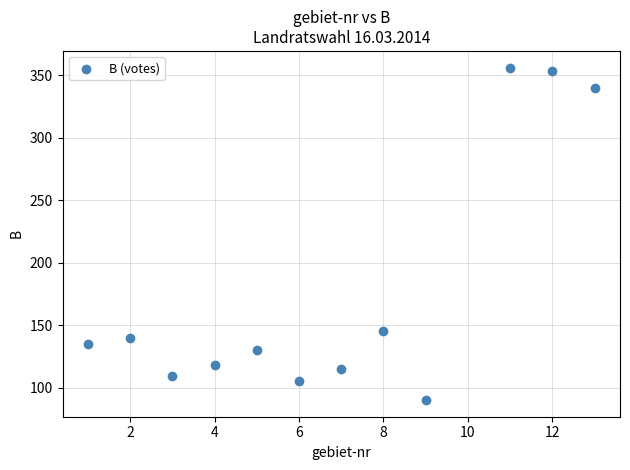

What Y value in the scatter plot is closest to 223?

145